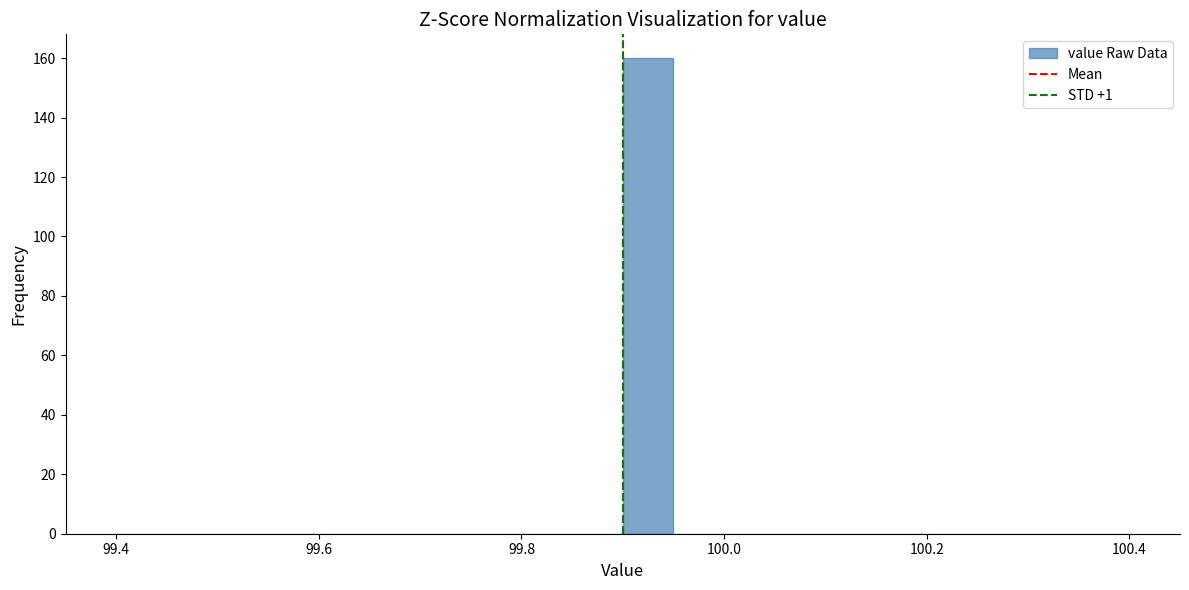

Read against the x-axis, roughly where is the centre of the tallest bar?

99.92